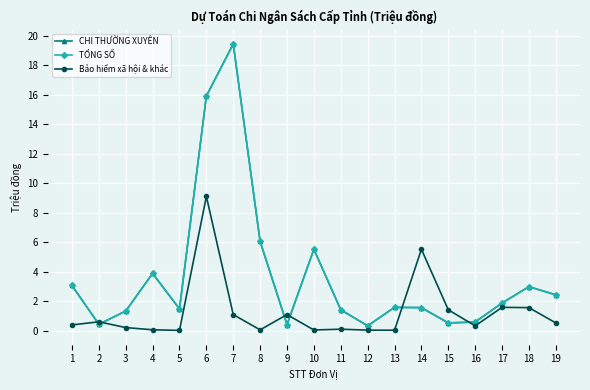

Does the chart have visible grid lines?

Yes